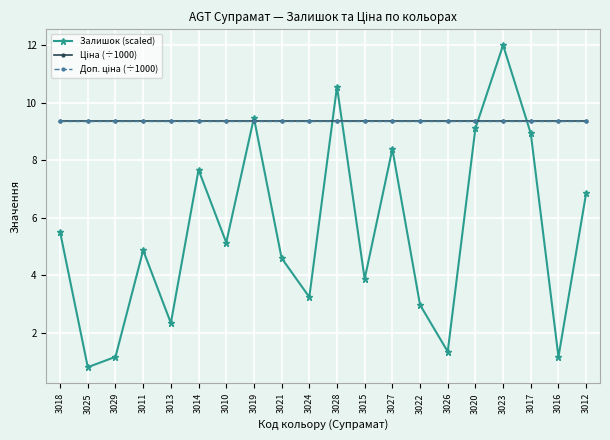

Reading right to left, extract all data points from this chart.

Залишок (scaled): 6.9	1.2	8.9	12.0	9.1	1.4	3.0	8.4	3.9	10.6	3.2	4.6	9.5	5.1	7.7	2.3	4.9	1.2	0.8	5.5
Ціна (÷1000): 9.4	9.4	9.4	9.4	9.4	9.4	9.4	9.4	9.4	9.4	9.4	9.4	9.4	9.4	9.4	9.4	9.4	9.4	9.4	9.4
Доп. ціна (÷1000): 9.4	9.4	9.4	9.4	9.4	9.4	9.4	9.4	9.4	9.4	9.4	9.4	9.4	9.4	9.4	9.4	9.4	9.4	9.4	9.4